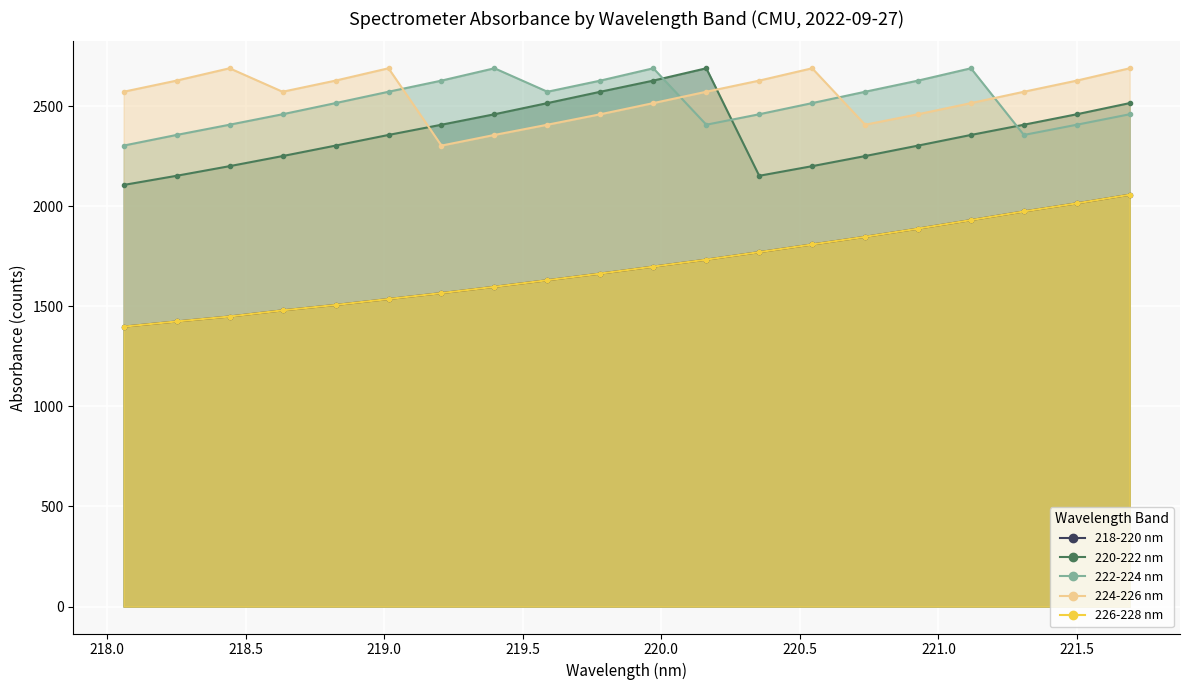

What is the maximum value shown in the chart?

2688.5